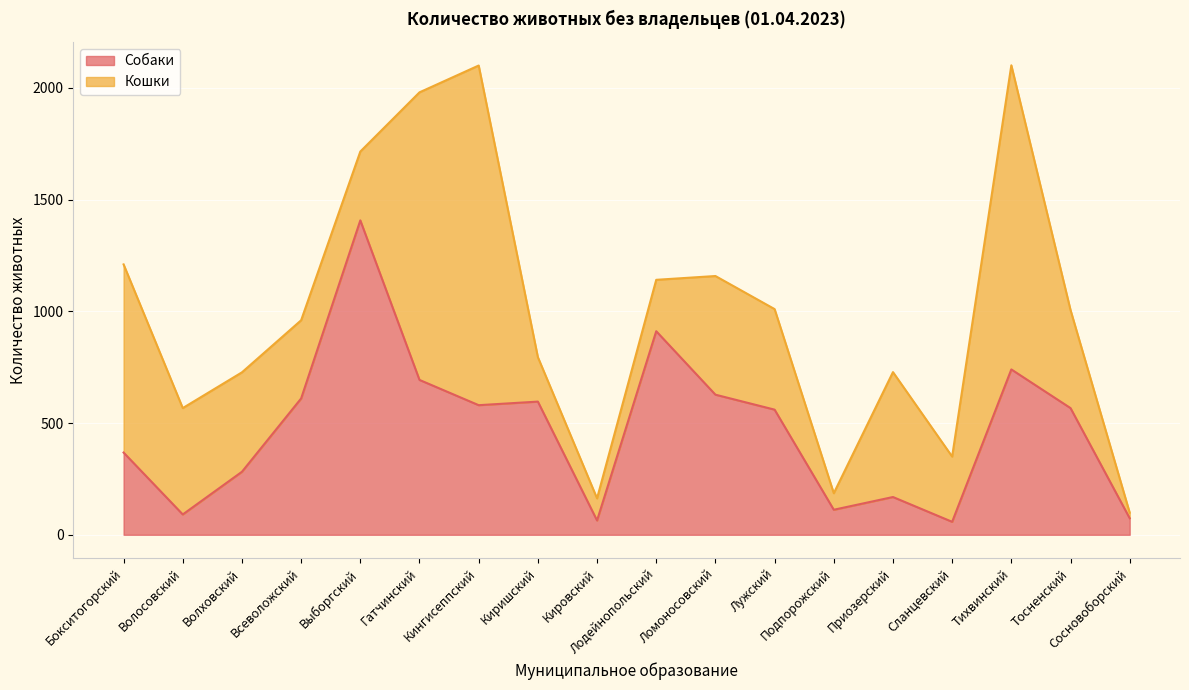

What position from the right is Тихвинский?

3